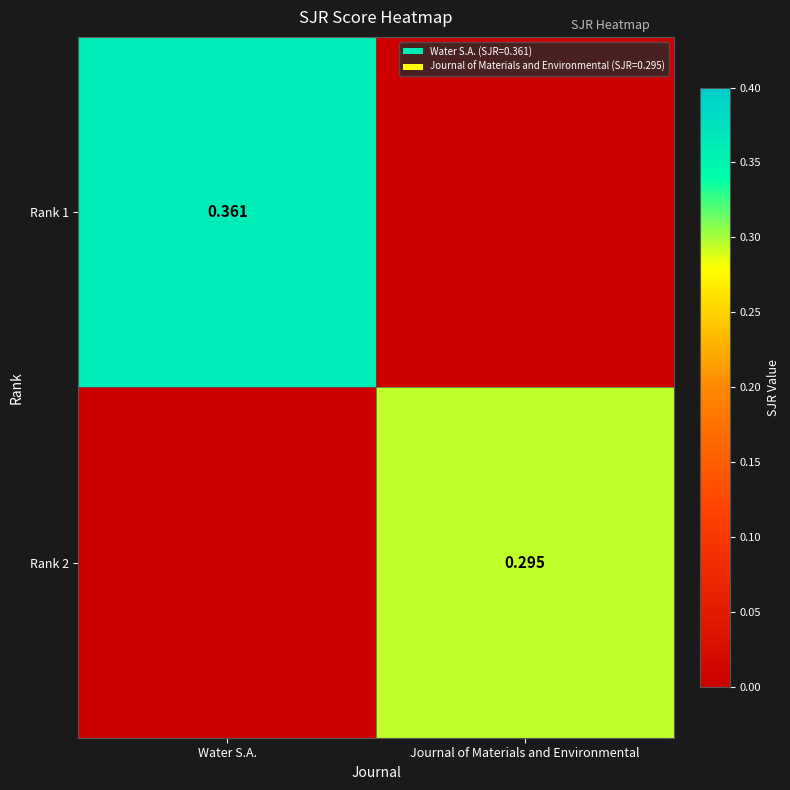

What is the sum of the Rank 1 values at Journal of Materials and Environmental and Water S.A.?

0.4